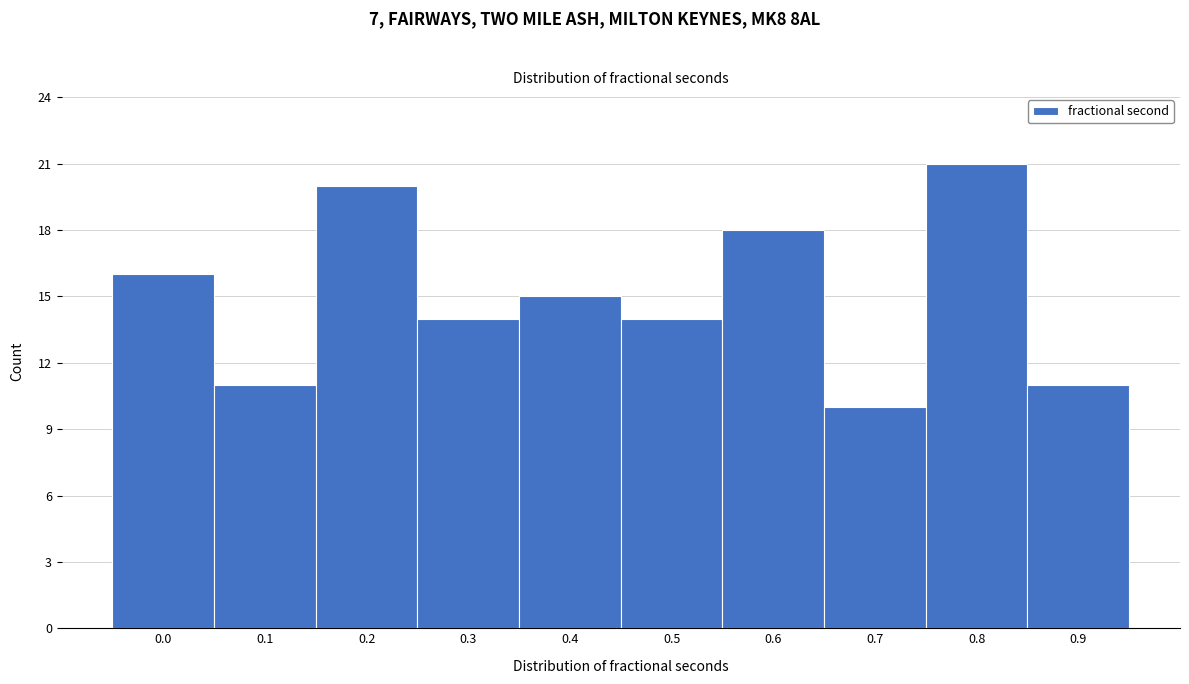

Reading left to right, what are all the values shown in this chart?

16	11	20	14	15	14	18	10	21	11